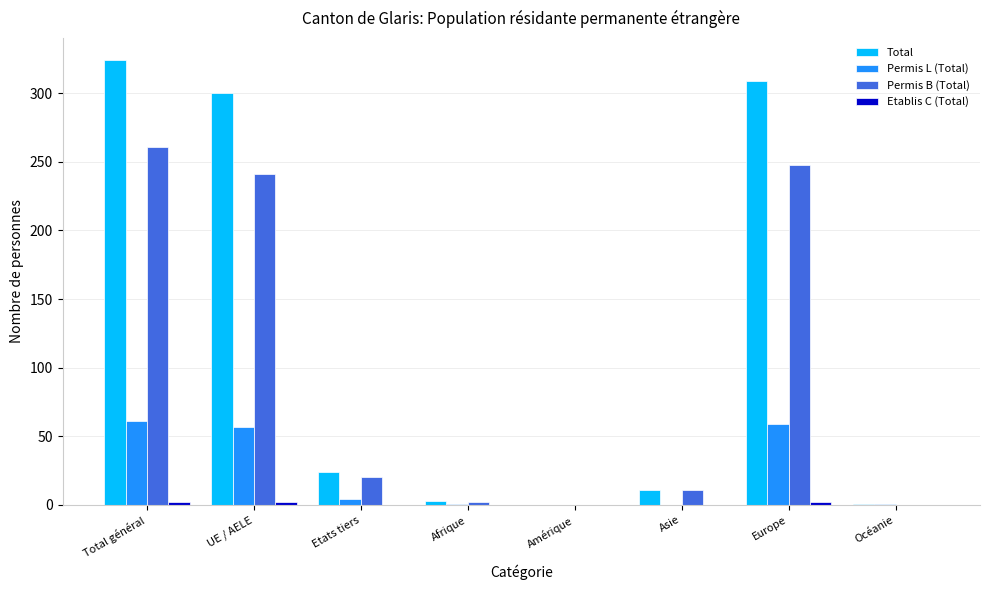

What is the maximum value for Permis L (Total)?

61